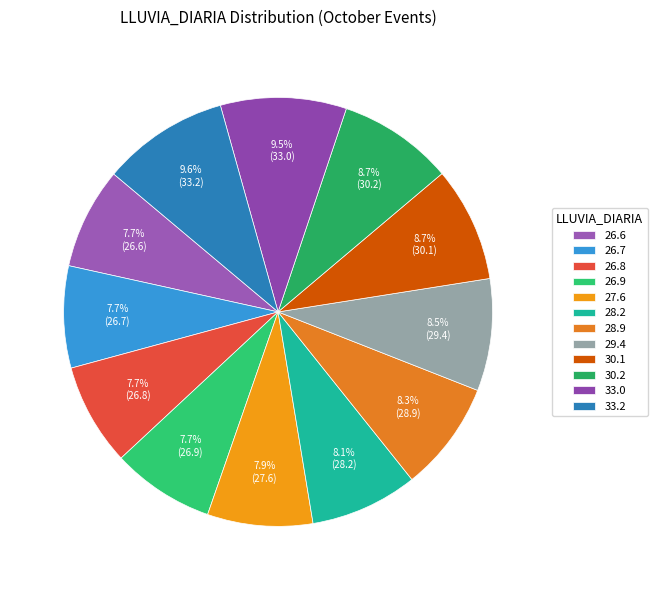

Rank the categories by value from lowest to highest.

26.6, 26.7, 26.8, 26.9, 27.6, 28.2, 28.9, 29.4, 30.1, 30.2, 33.0, 33.2